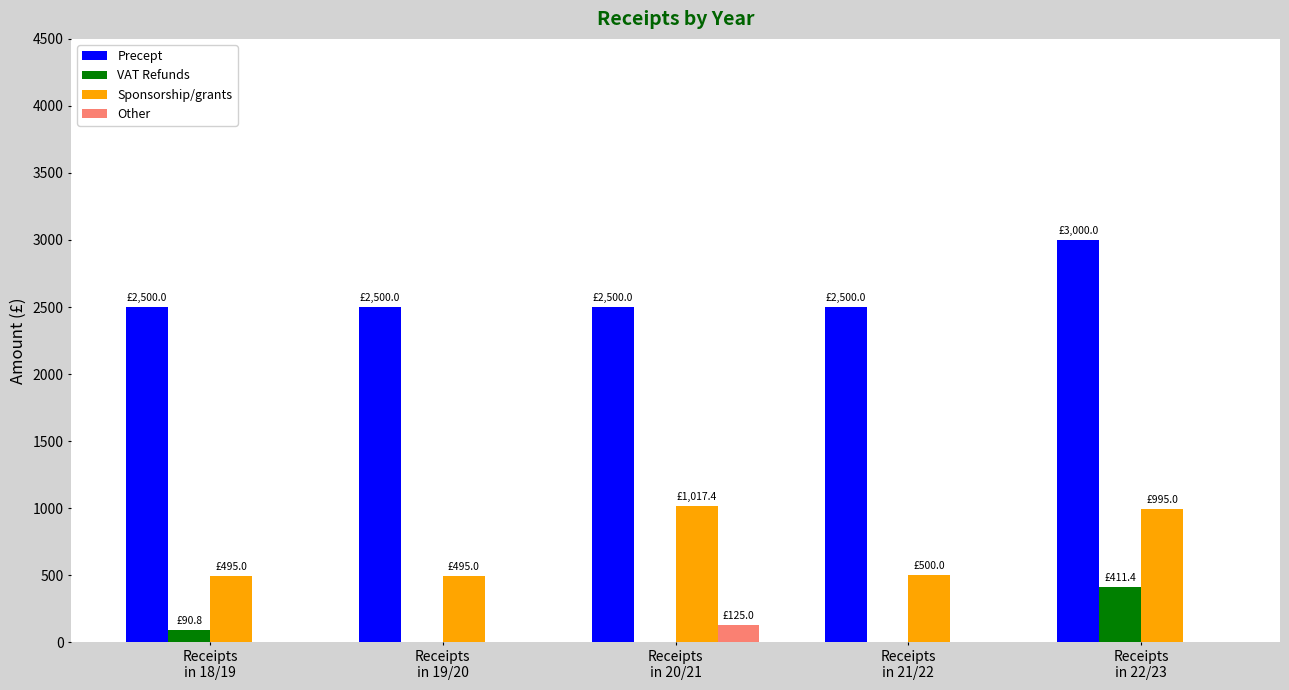

Which series has the largest total across all categories?

Precept